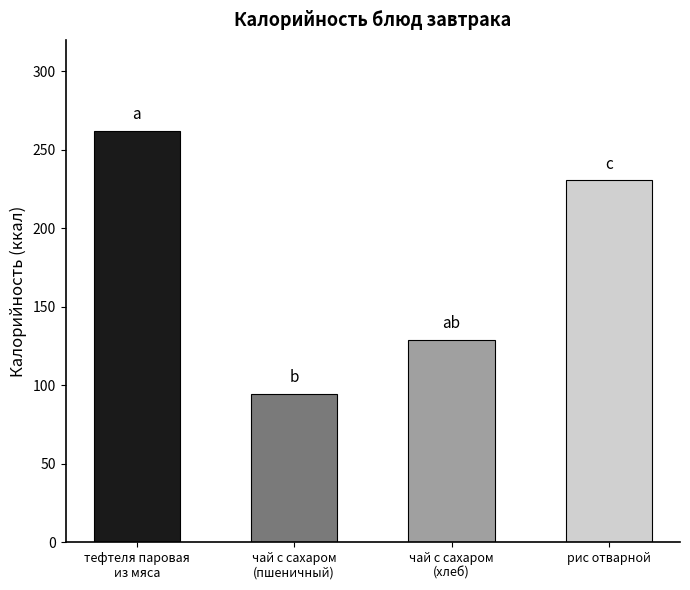

Where does the data first go above 230?

тефтеля паровая
из мяса